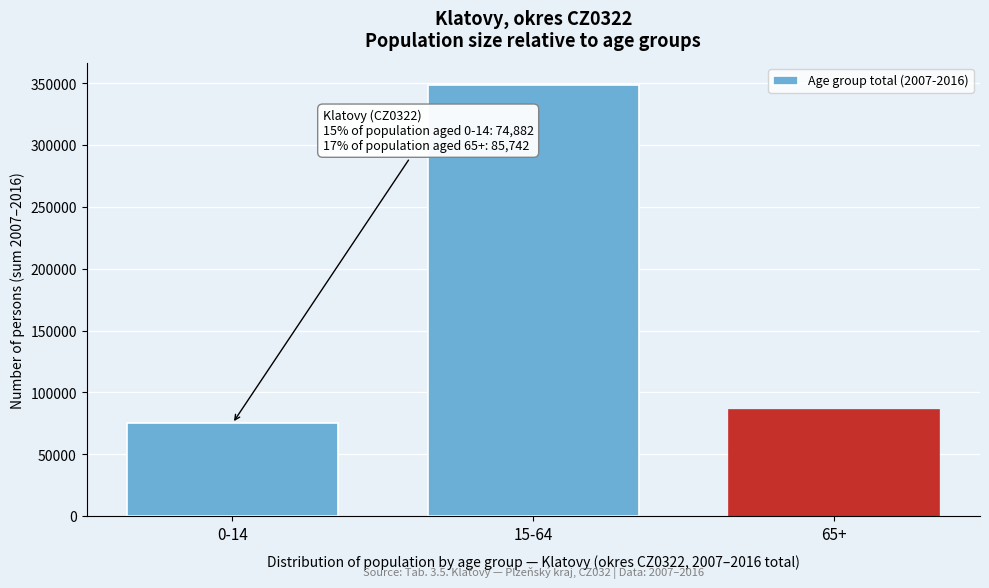

Reading left to right, transcribe all the data shown in this chart.

0-14=74882	15-64=348861	65+=85742